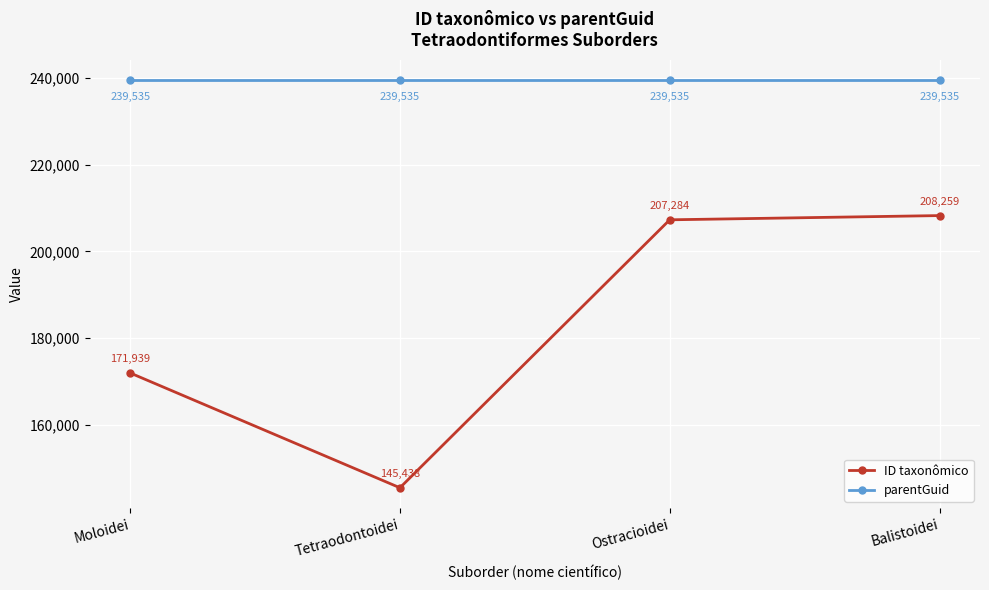

The parentGuid series shows 239535 at Tetraodontoidei. True or false?

True